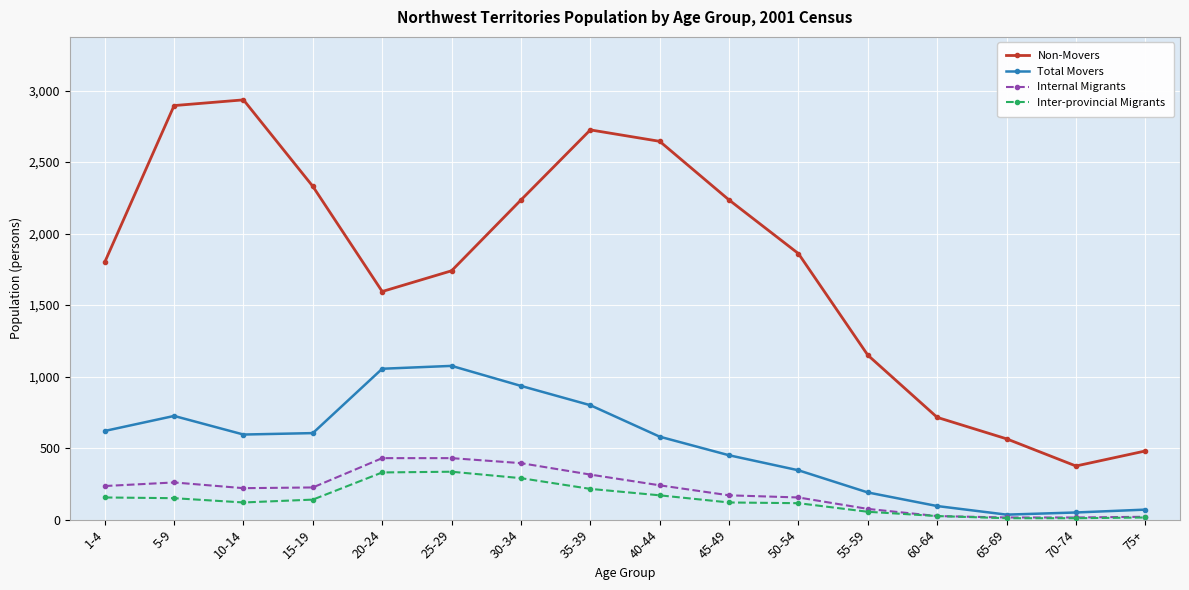

True or false: Non-Movers has a value of 1038 at 60-64.

False